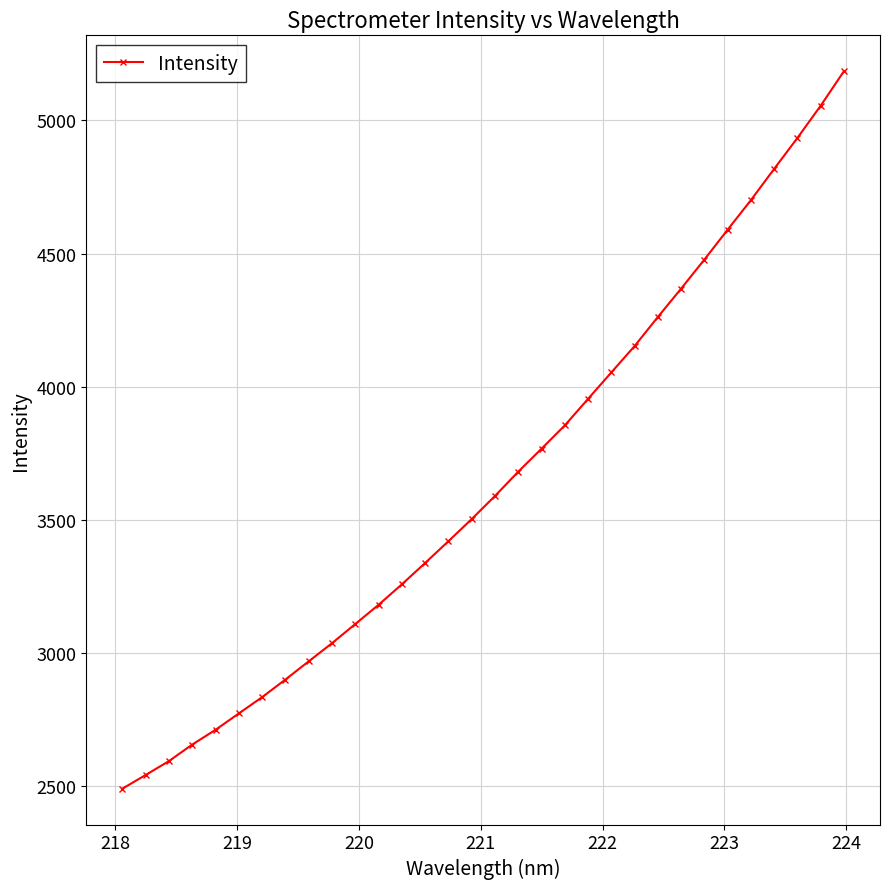

What is the greatest value displayed?

5184.9